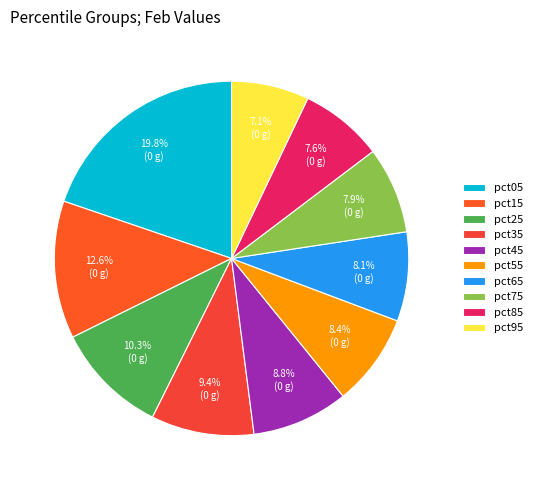

Combined, what portion of the pie is pct05 and pct95?

26.8%